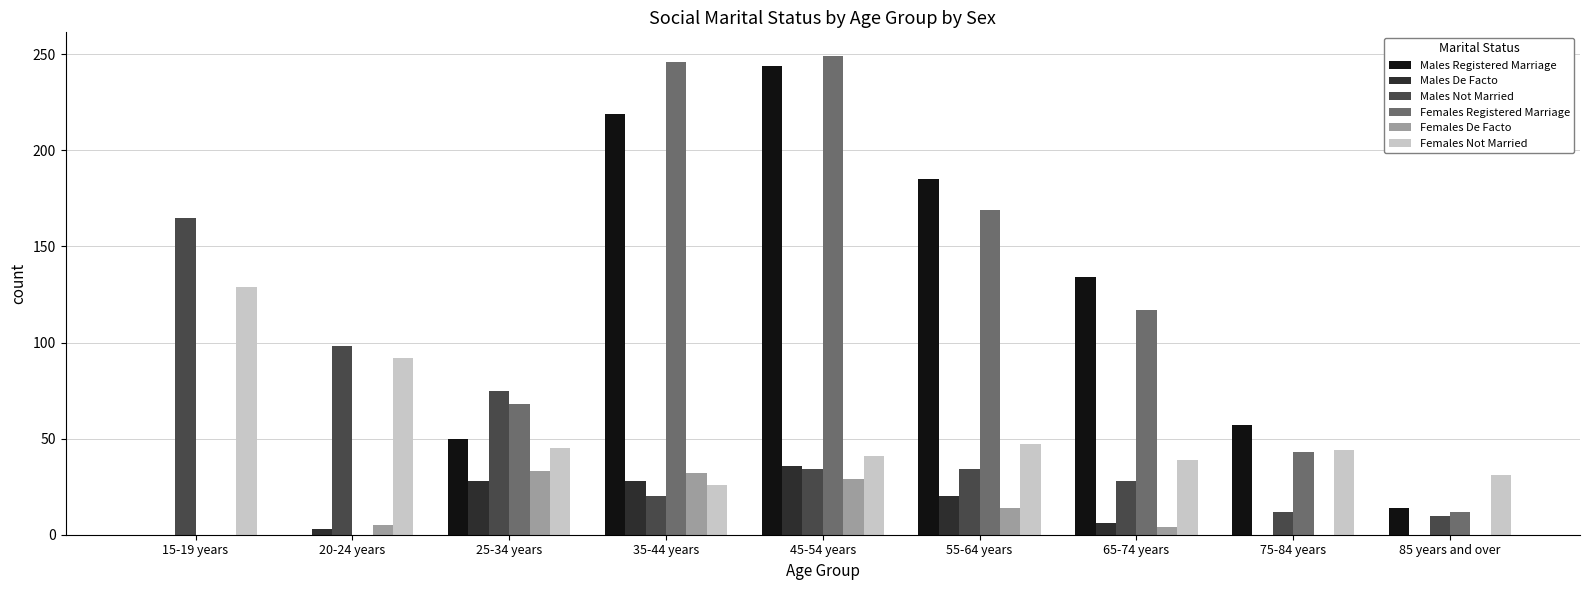

True or false: Females De Facto has a value of -12 at 85 years and over.

False